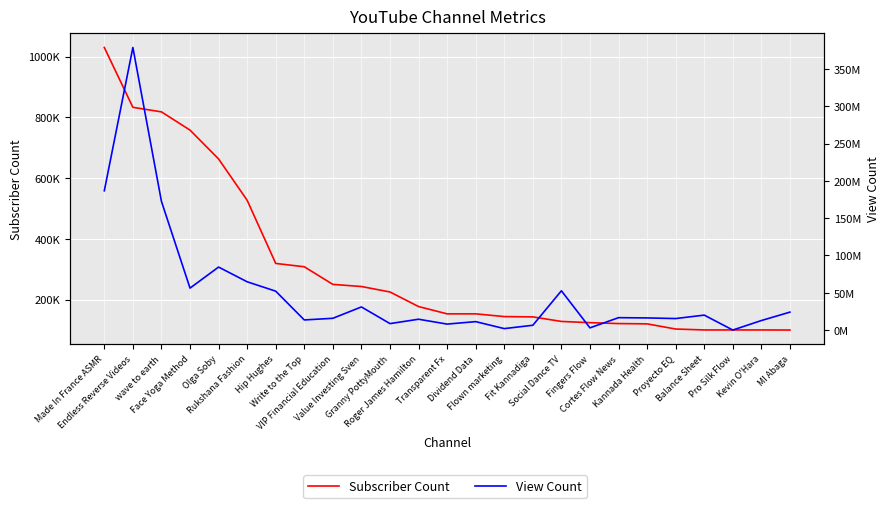

What is the spread (max minus min) of values at Endless Reverse Videos?

378061037